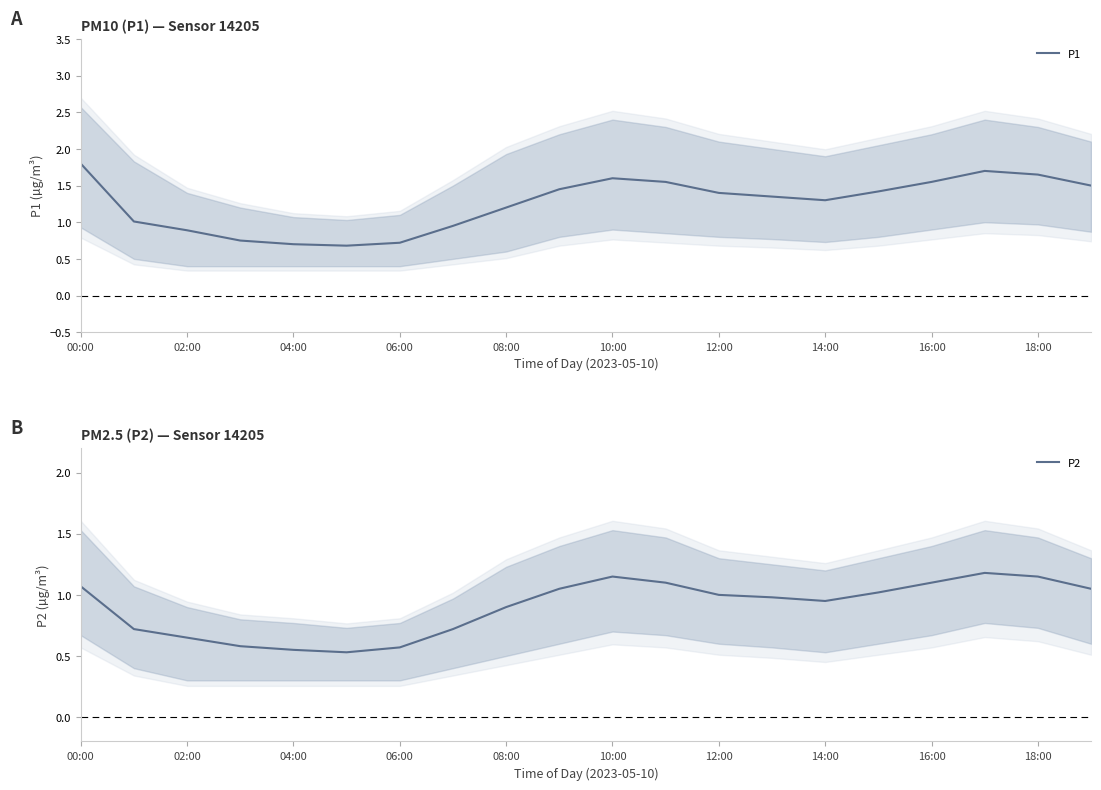

What is the lowest value of the P1 series?

0.7